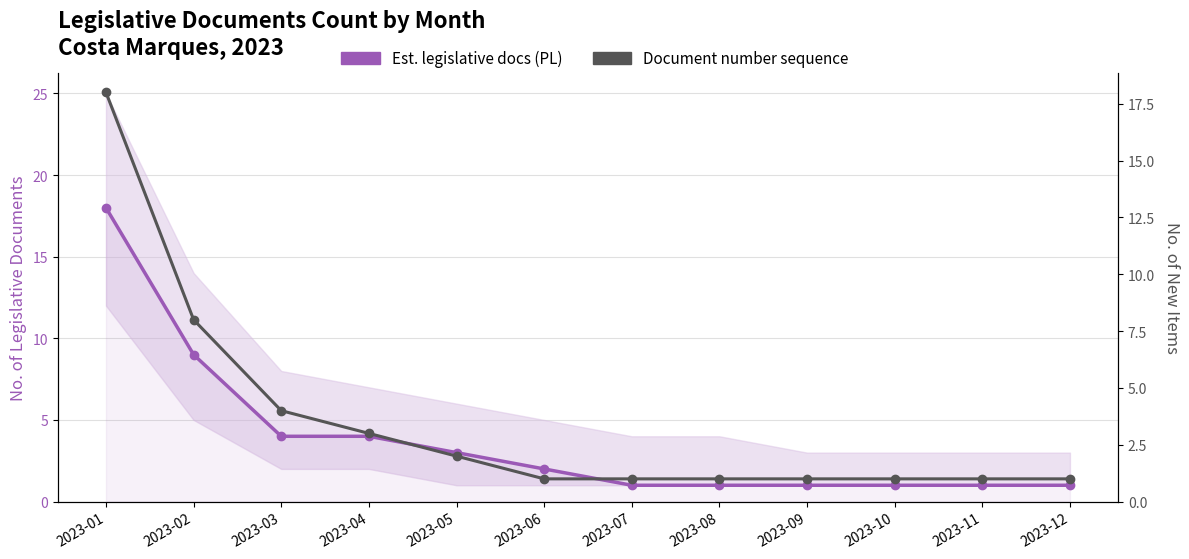

Reading left to right, transcribe all the data shown in this chart.

Est. legislative docs (PL): 18	9	4	4	3	2	1	1	1	1	1	1
Document number sequence: 18	8	4	3	2	1	1	1	1	1	1	1